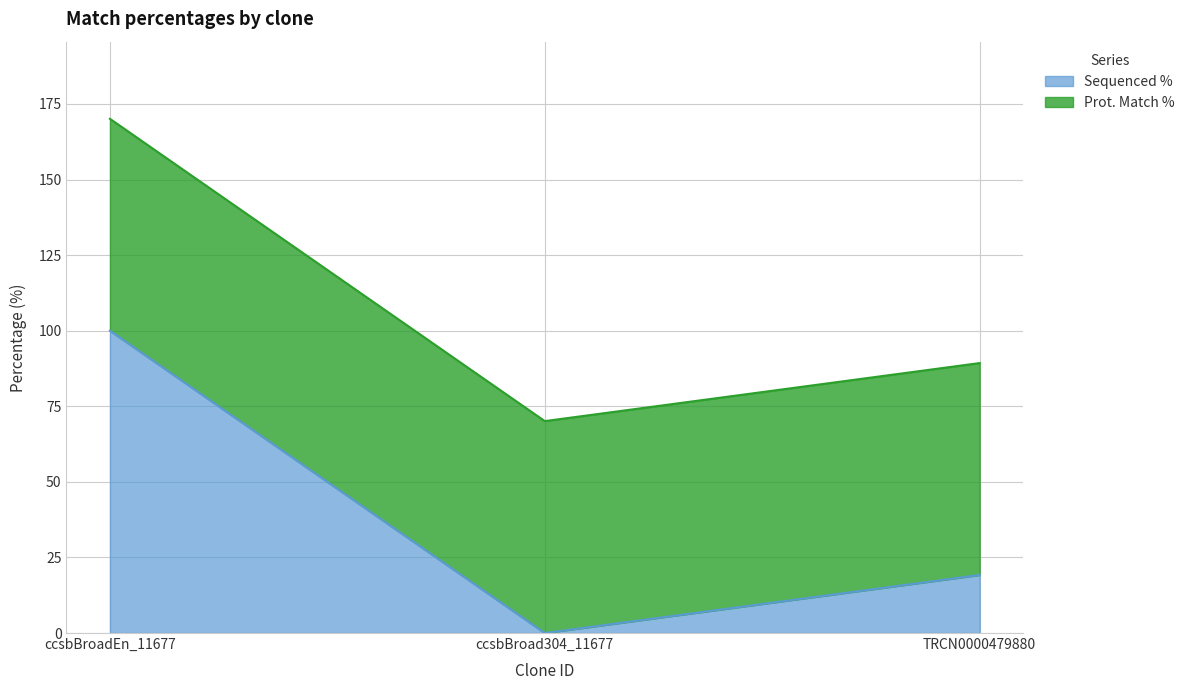

How many positive values are there?

2